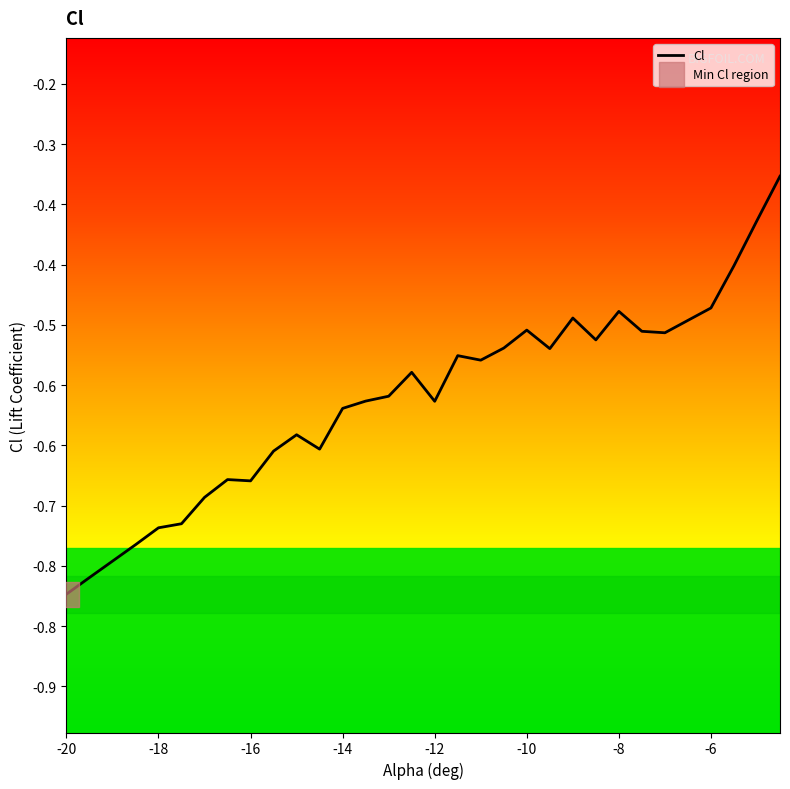

How many series are shown in this chart?

1